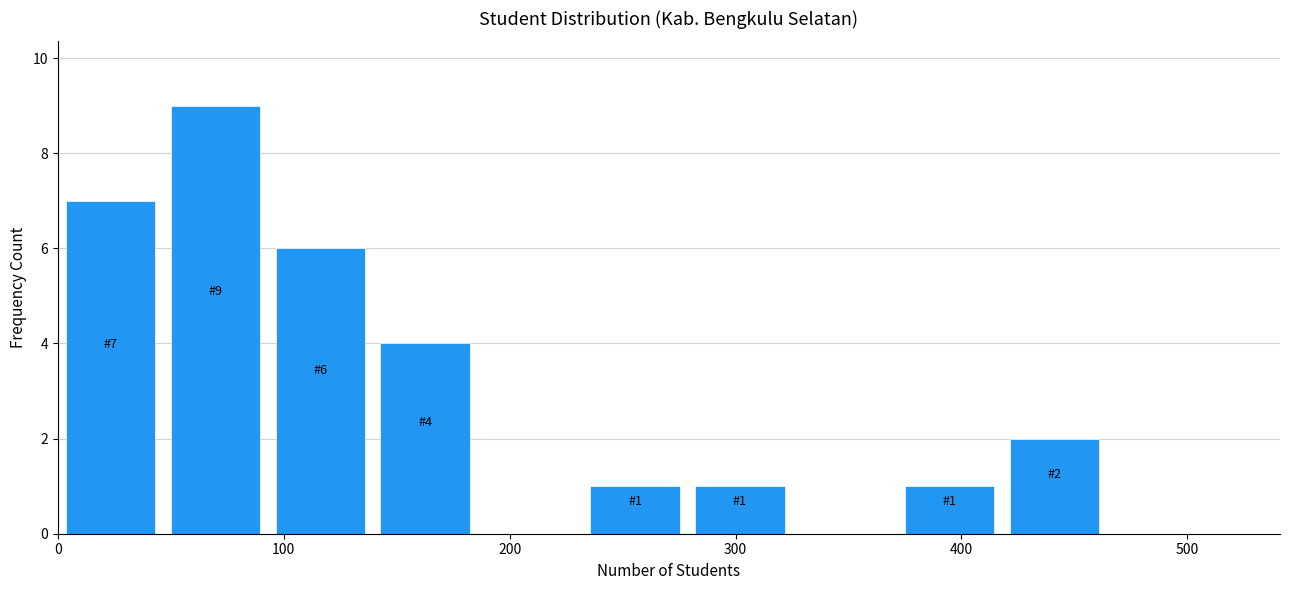

Which range on the x-axis has the tallest bar?

50 to 90